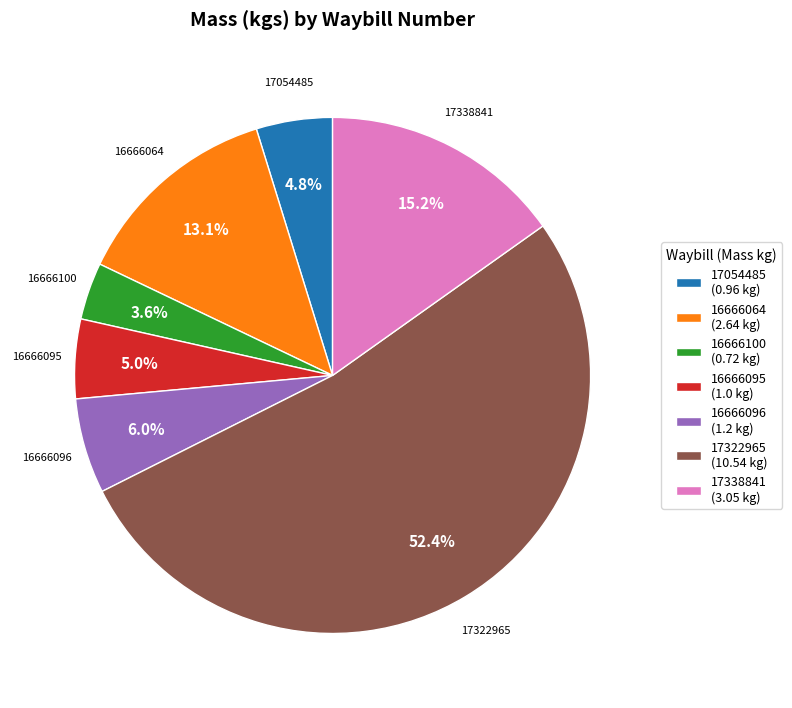

To the nearest percent, what is the difference between the 17338841 and 16666100 slice percentages?

12%